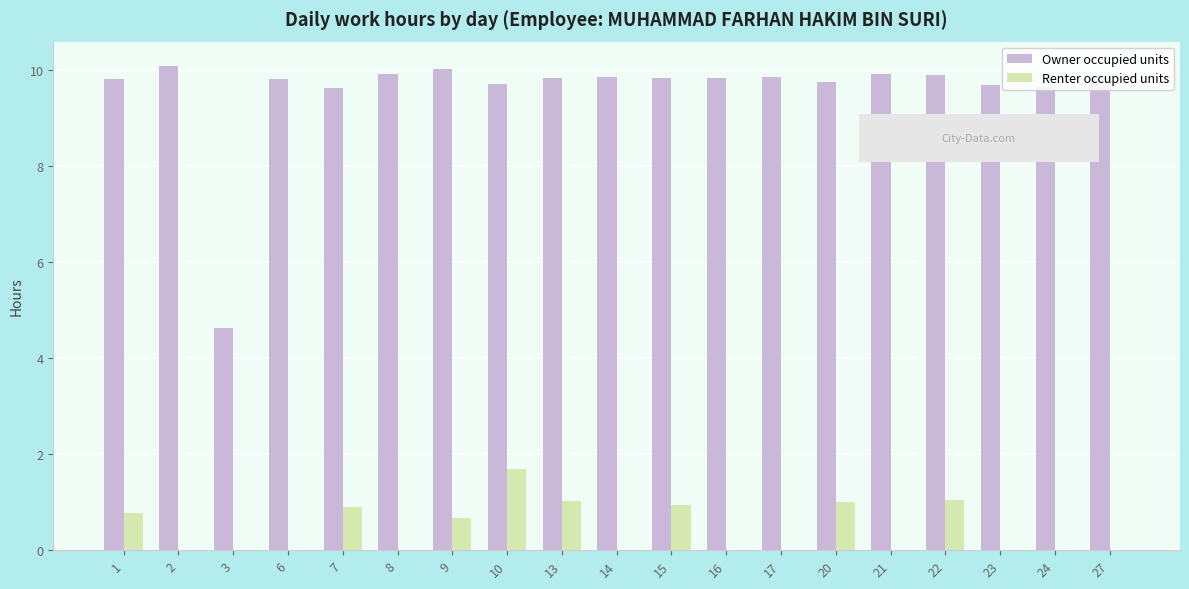

Count the number of data series in this chart.

2